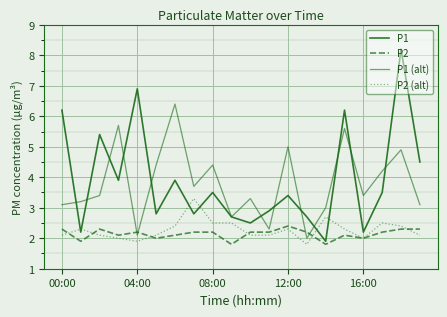

How many interior local valleys does the P2 series have?

6